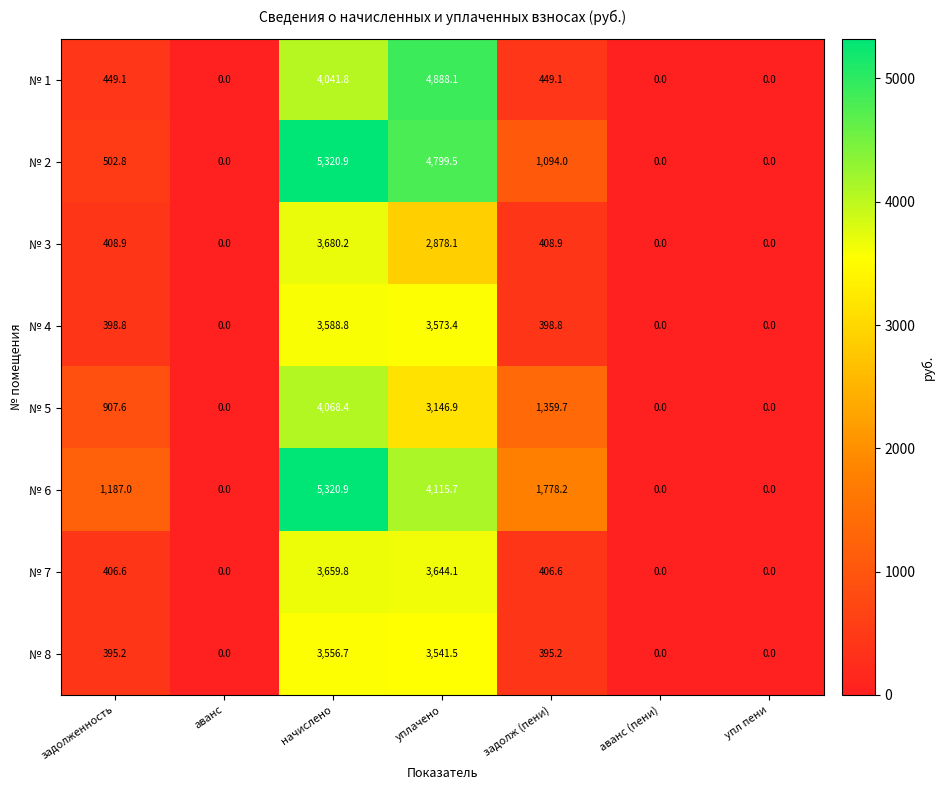

Which label corresponds to the largest value in the chart?

начислено